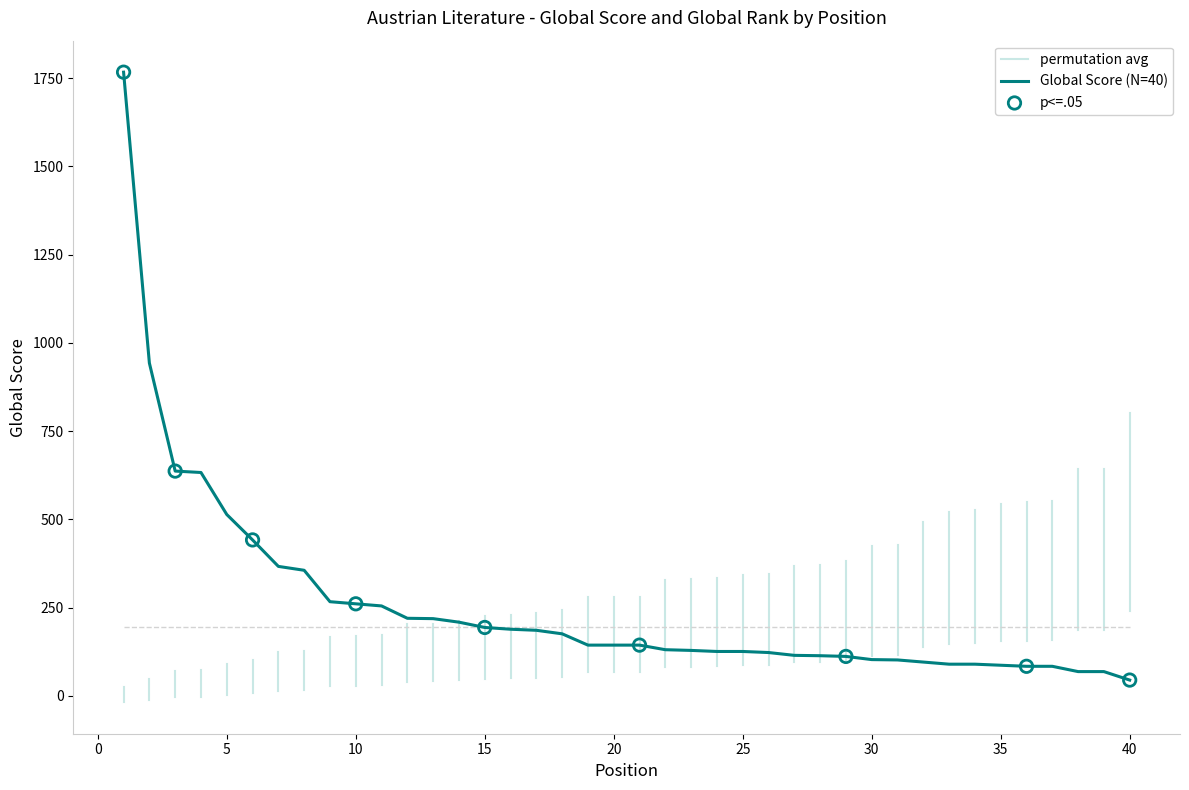

What is the change in value from 28 to 29?

-2